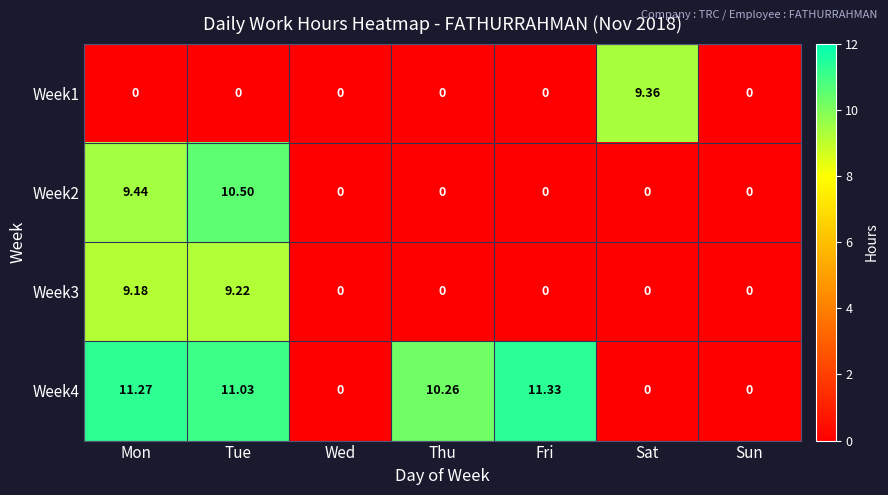

At which label is Week2 closest to 5?

Mon